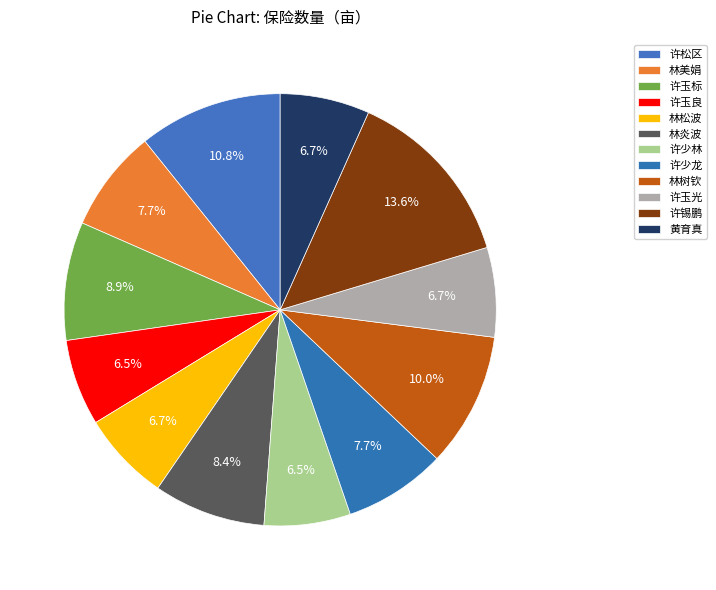

Count the number of slices in the pie.

12